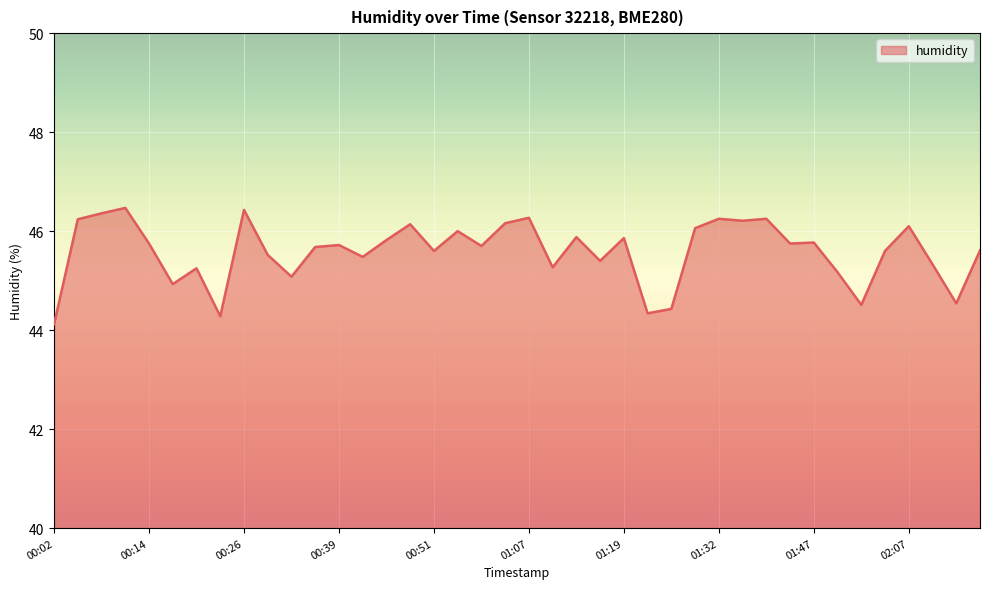

True or false: the data has more than 0 interior local peaks.

True